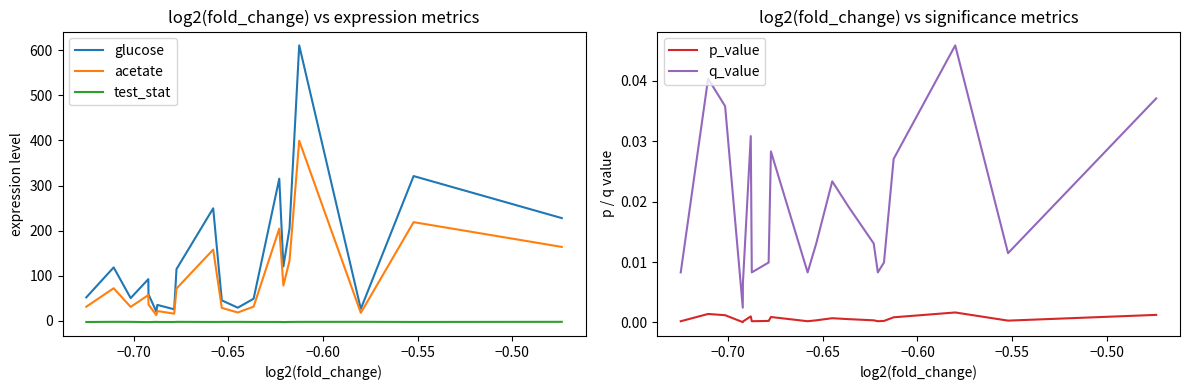

True or false: glucose and p_value intersect in this chart.

False